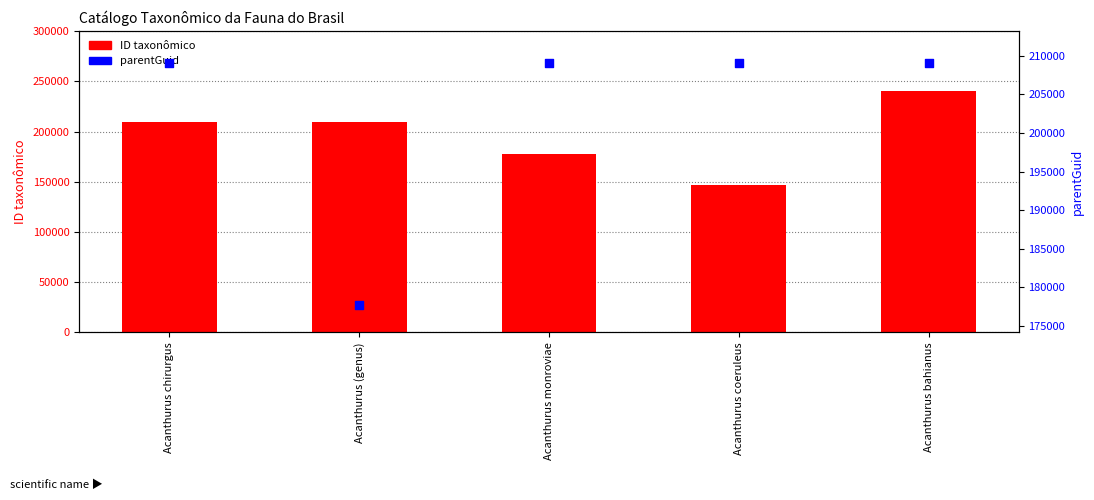

At which category is the sum across all series the highest?

Acanthurus bahianus